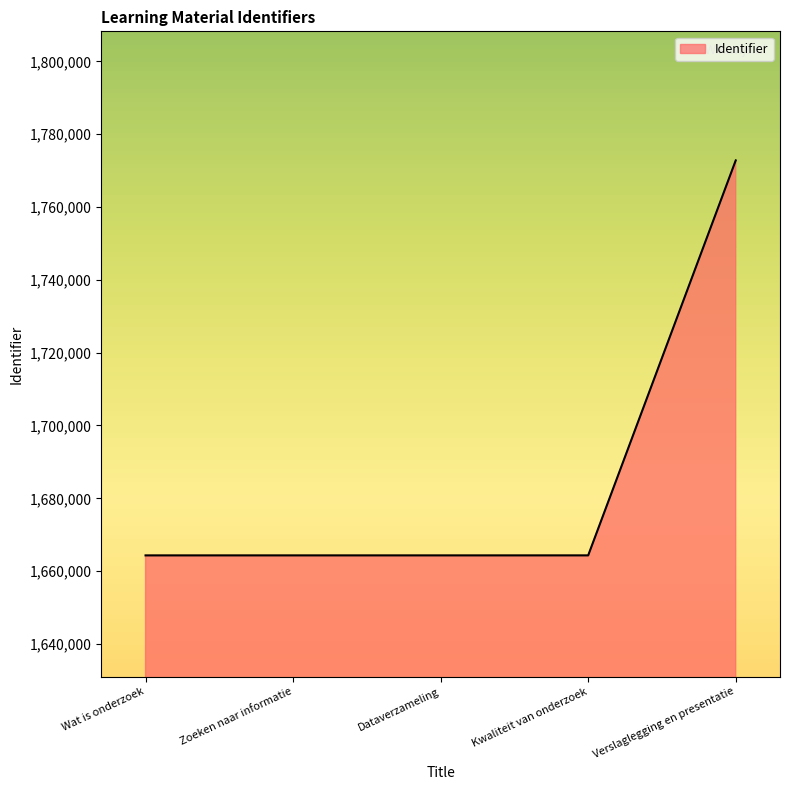

What is the maximum value shown in the chart?

1772824